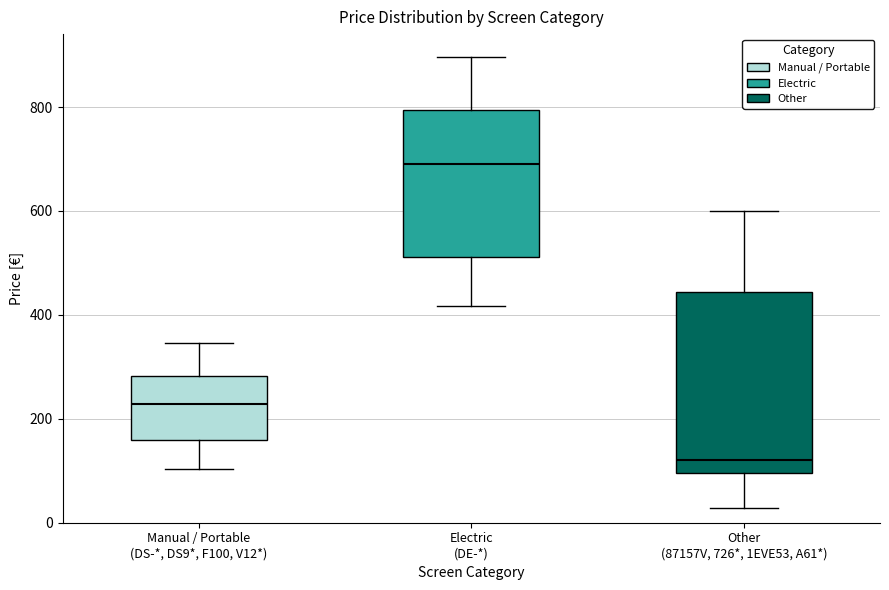

Reading left to right, transcribe this box plot: for each box, give where its median line is, the range the box spans, and where its two whiskers end, as read against the y-axis. The values are not printed on the chart, so give them approximately, as read against the axis.

Manual / Portable (DS-*, DS9*, F100, V12*): median 220, box 160 to 280, whiskers 100 to 340
Electric (DE-*): median 700, box 520 to 800, whiskers 420 to 900
Other (87157V, 726*, 1EVE53, A61*): median 120, box 100 to 440, whiskers 20 to 600